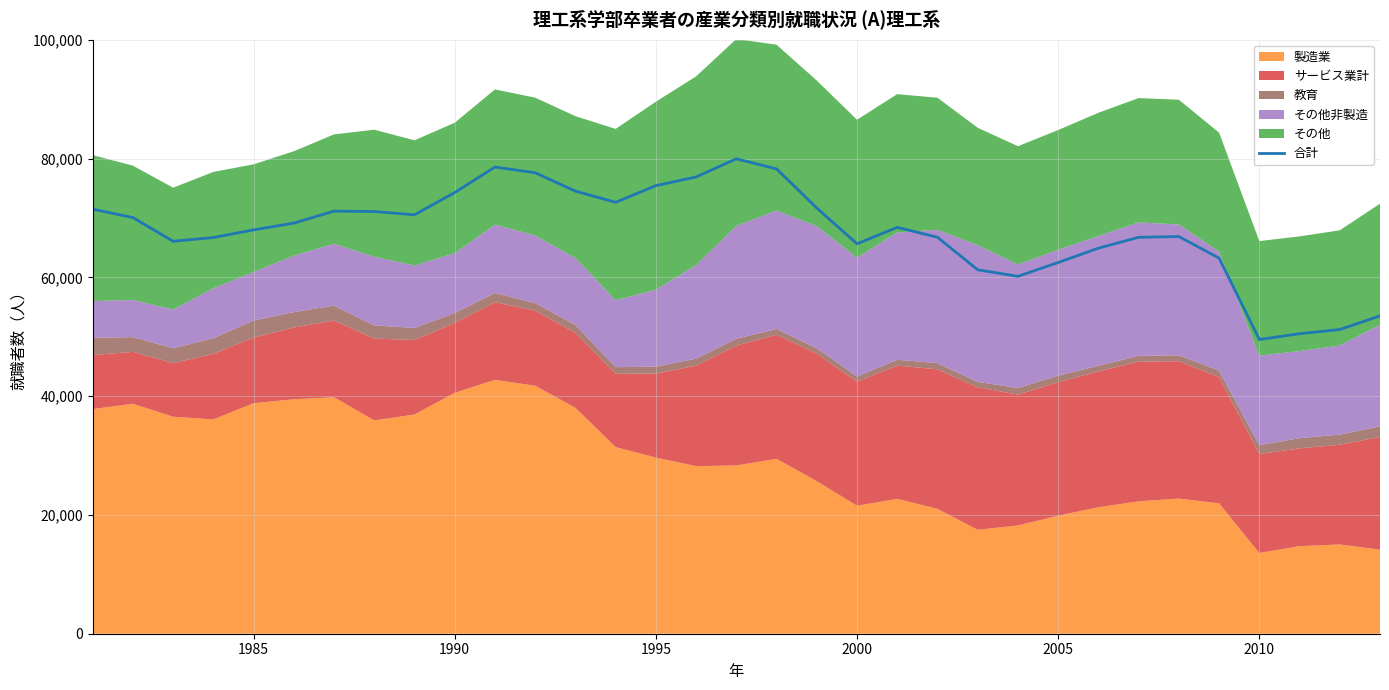

The chart shows a value of 26366 at 15. True or false?

False